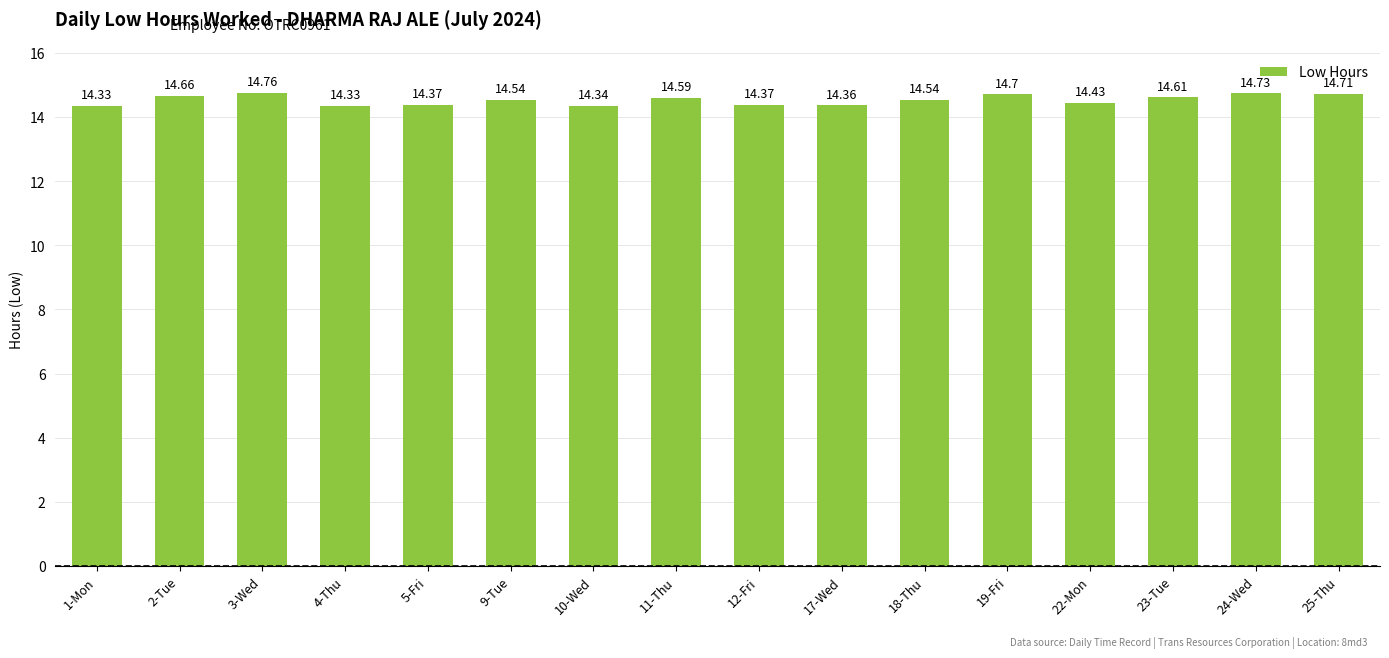

Reading left to right, list all the values displayed in this chart.

1-Mon=14.3	2-Tue=14.7	3-Wed=14.8	4-Thu=14.3	5-Fri=14.4	9-Tue=14.5	10-Wed=14.3	11-Thu=14.6	12-Fri=14.4	17-Wed=14.4	18-Thu=14.5	19-Fri=14.7	22-Mon=14.4	23-Tue=14.6	24-Wed=14.7	25-Thu=14.7